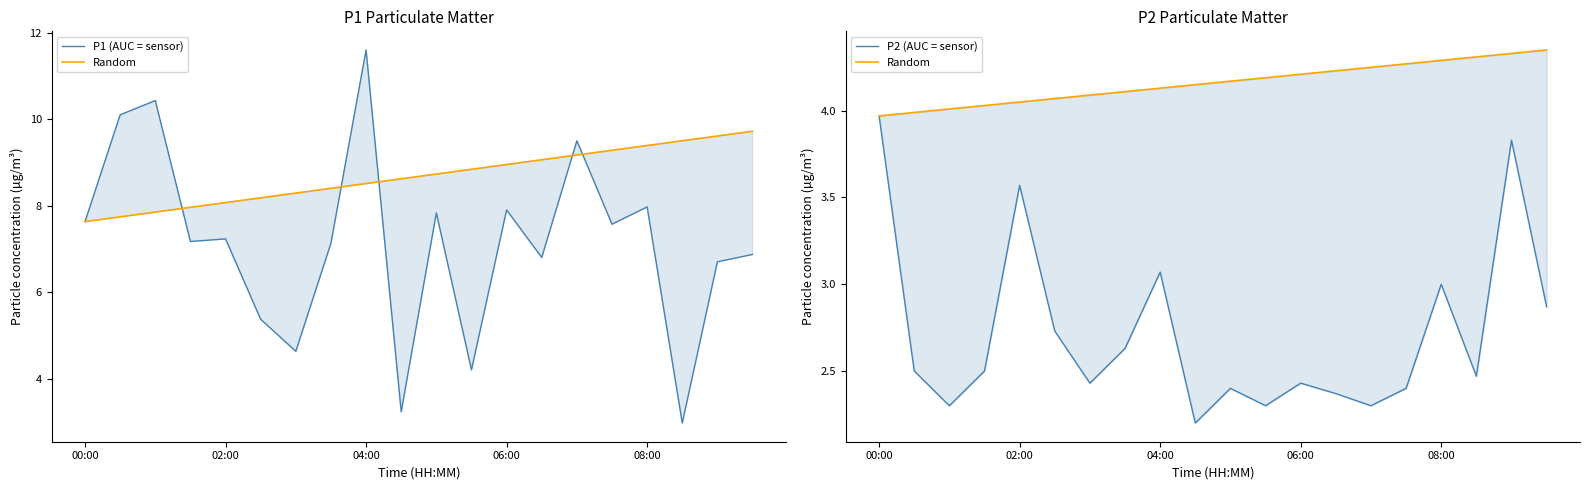

What is the sum of all P1 (AUC = sensor) values?

142.8